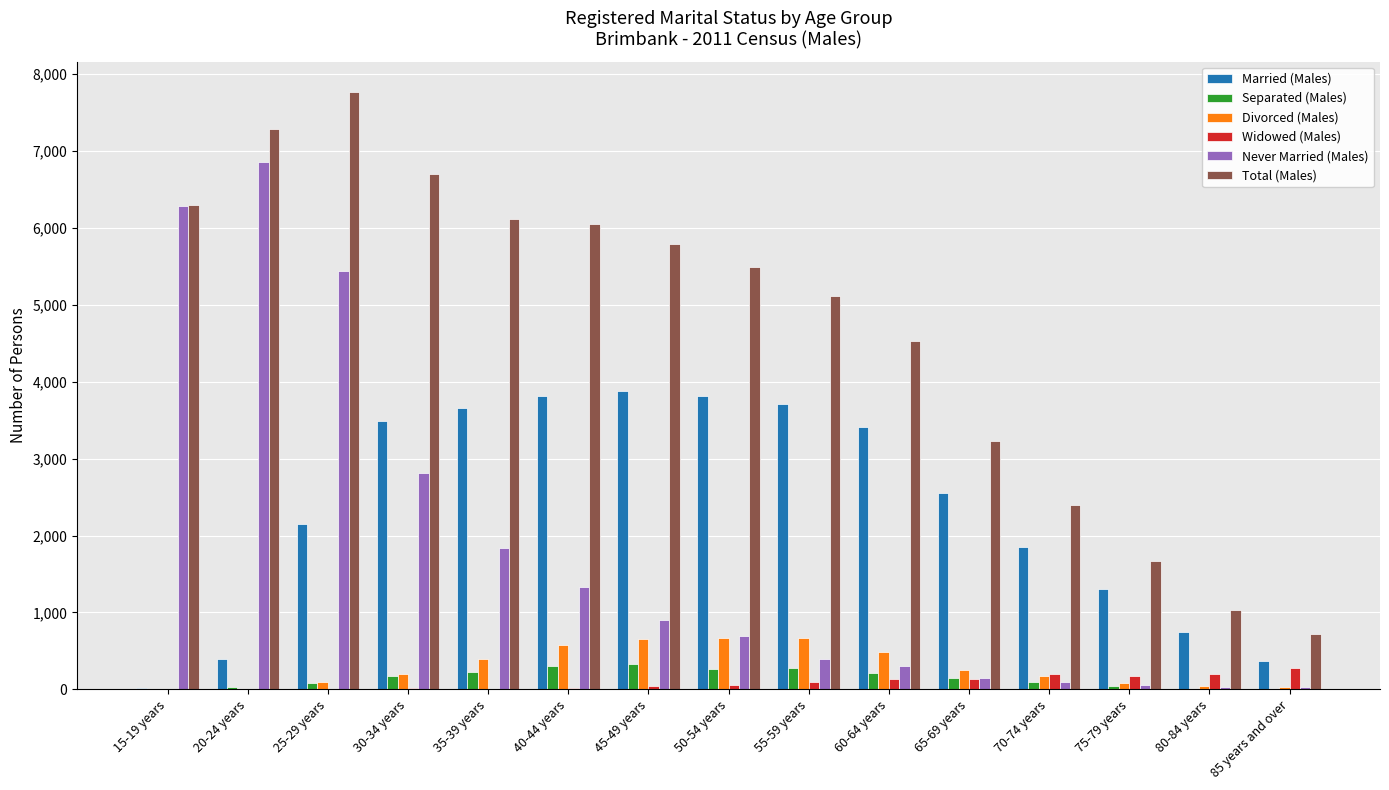

True or false: Married (Males) has a value of 3883 at 45-49 years.

True